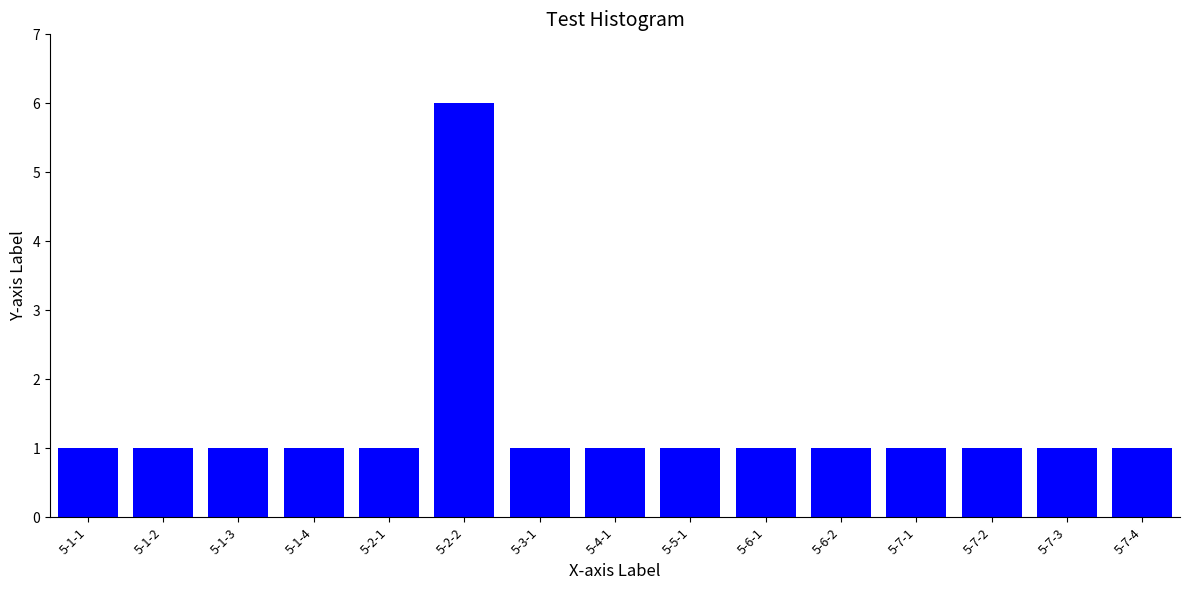

Between 5-2-2 and 5-7-2, which is larger?

5-2-2